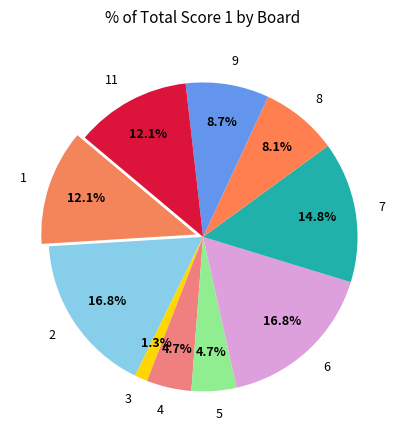

What is the total percentage of 1 and 8?

20.1%